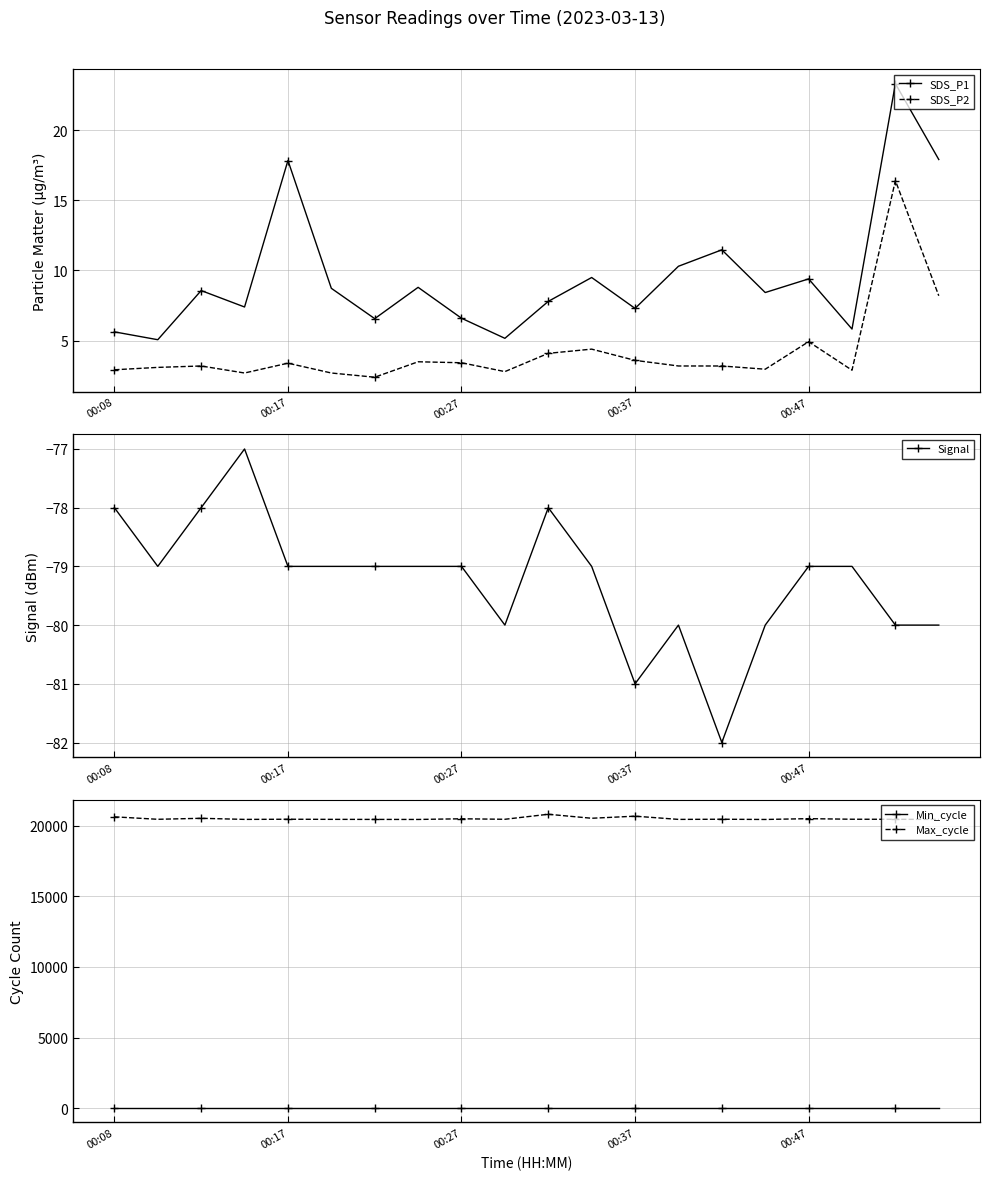

True or false: SDS_P2 and SDS_P1 intersect in this chart.

False